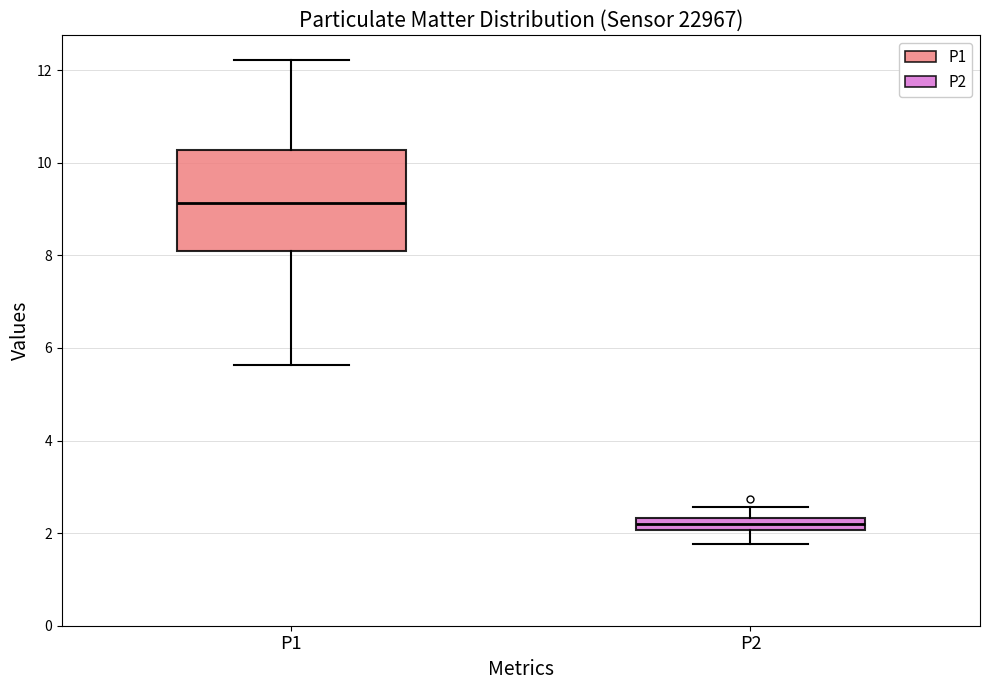

Comparing the boxes themselves (not the whiskers), which one is the tallest?

P1